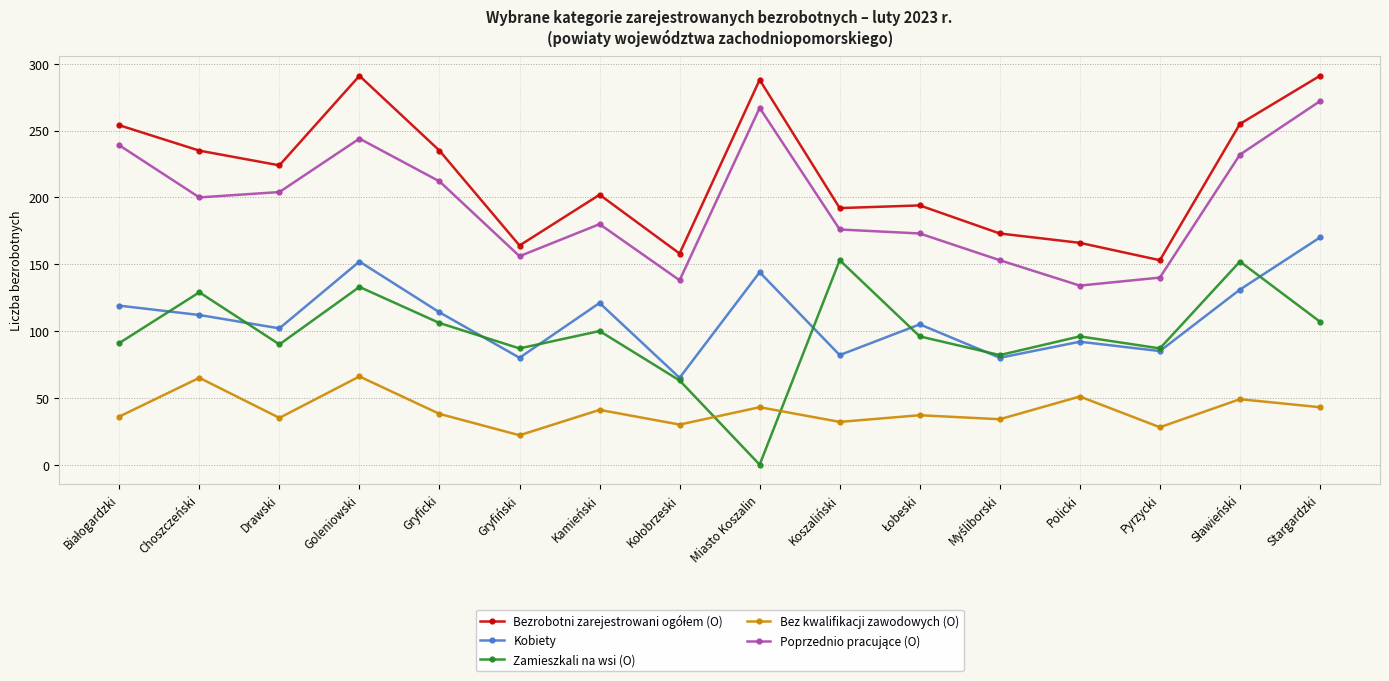

What is the maximum value shown in the chart?

291